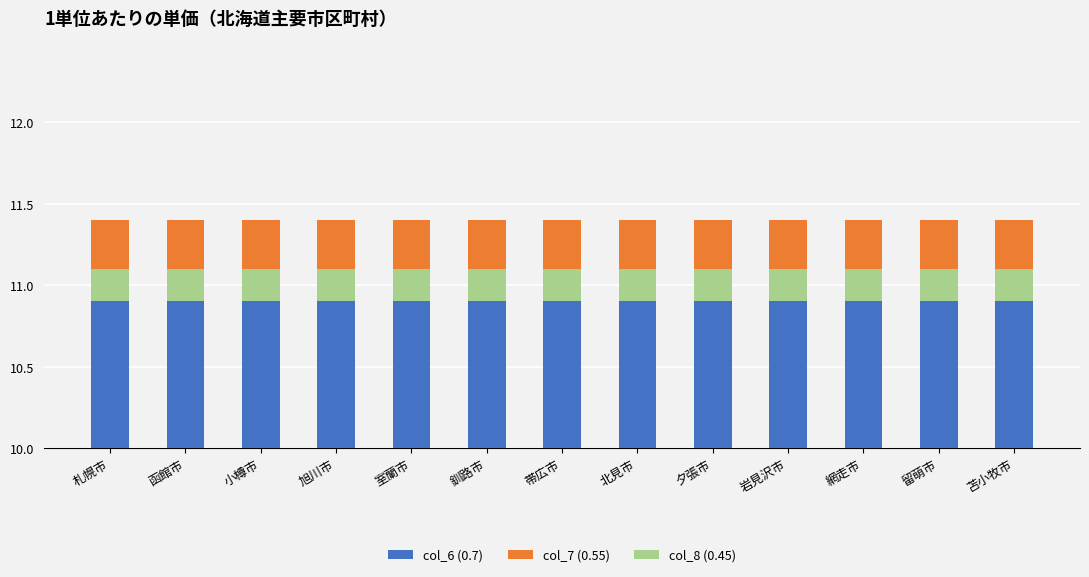

Which series has the largest range (max minus min)?

col_6 (0.7)